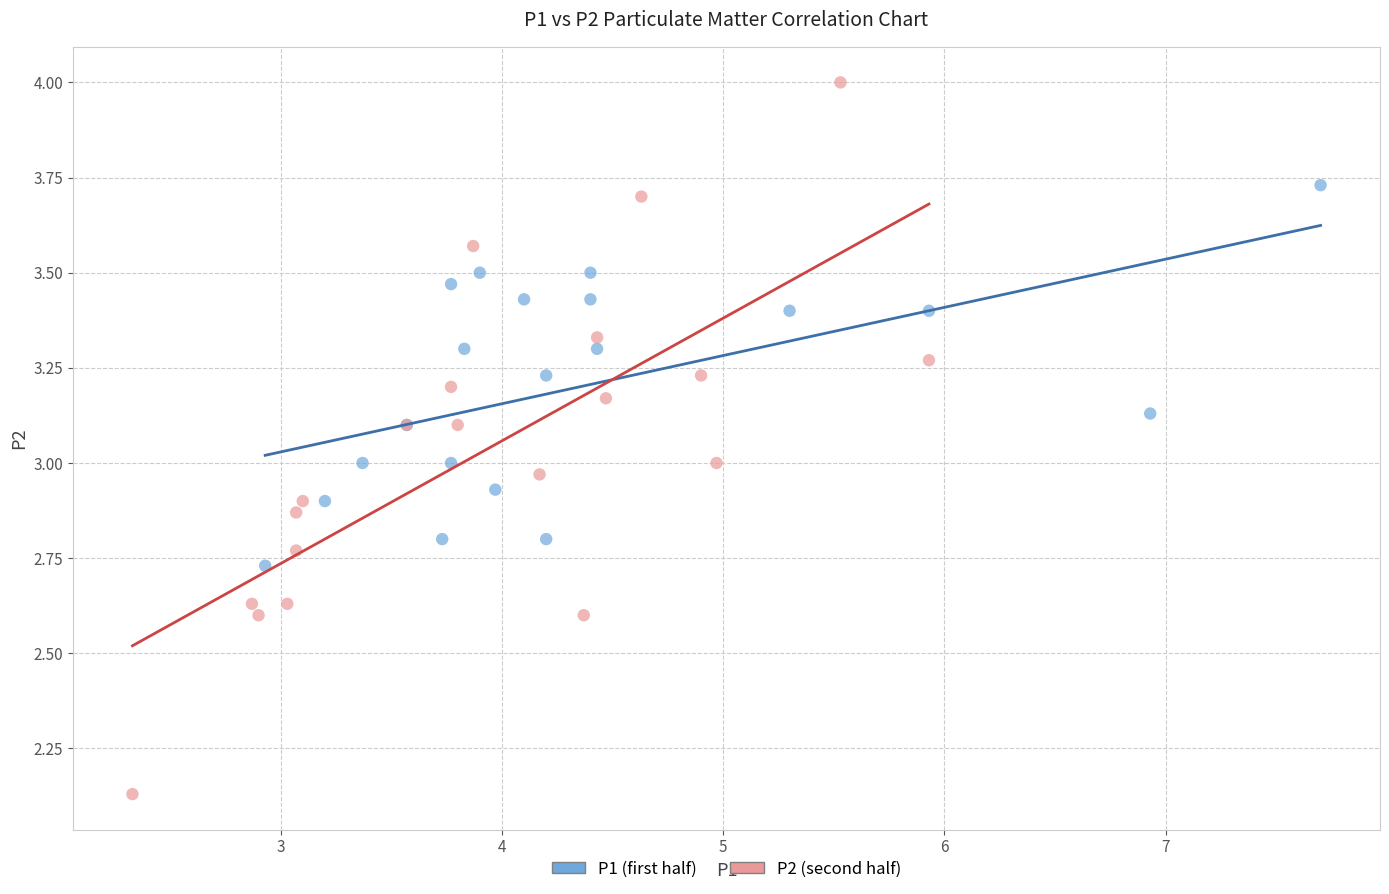

Which series reaches the maximum Y coordinate?

P2 (second half)